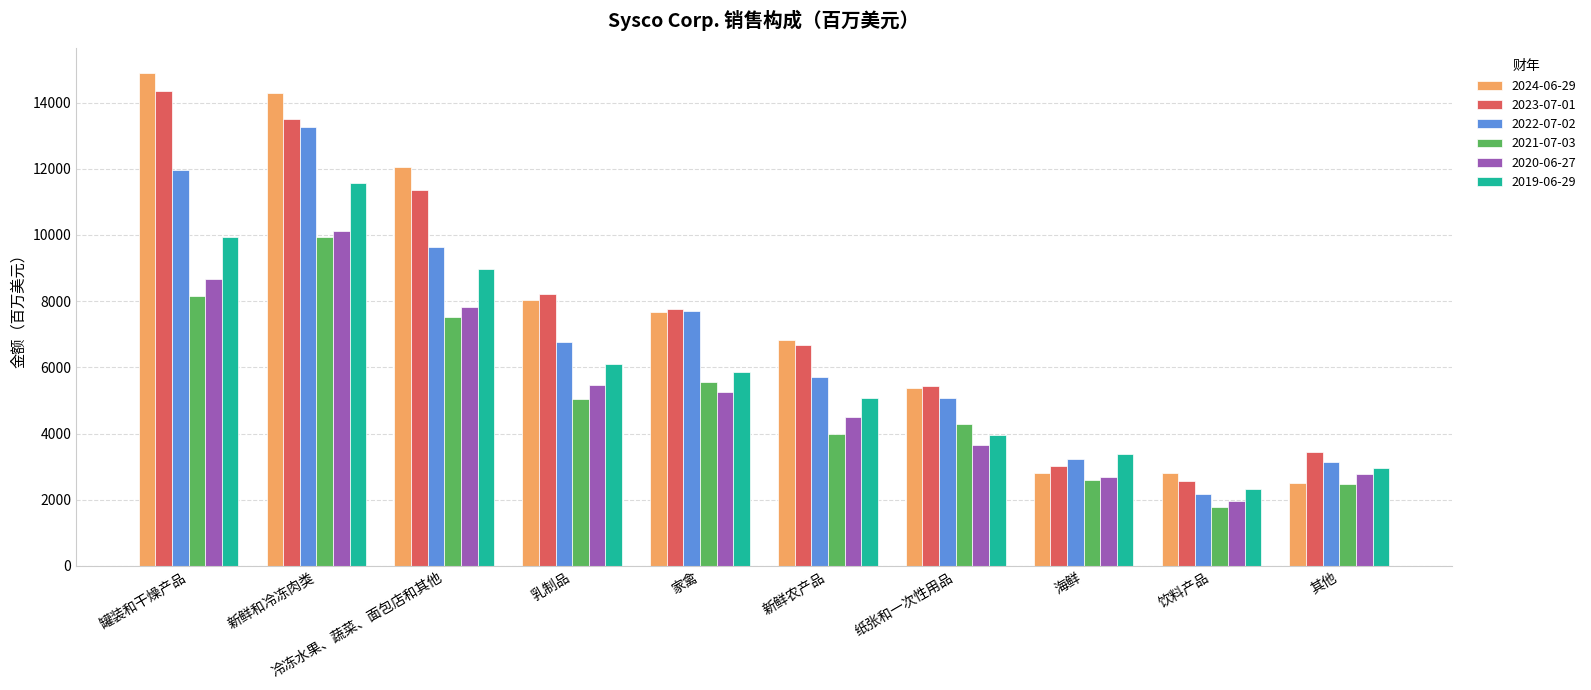

What is the maximum value for 2023-07-01?

14352